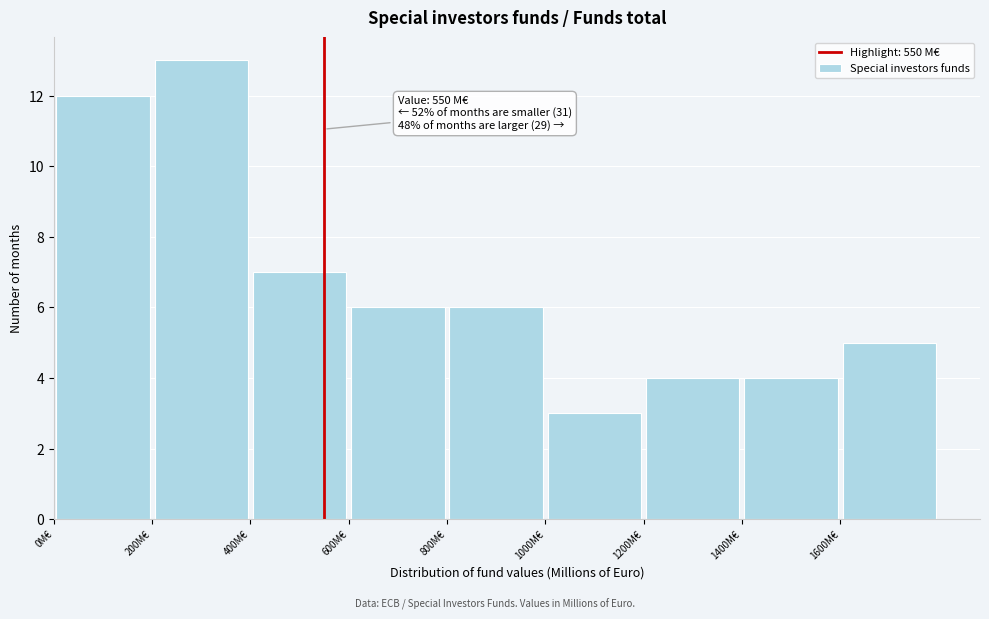

Which range on the x-axis has the tallest bar?

200 to 400